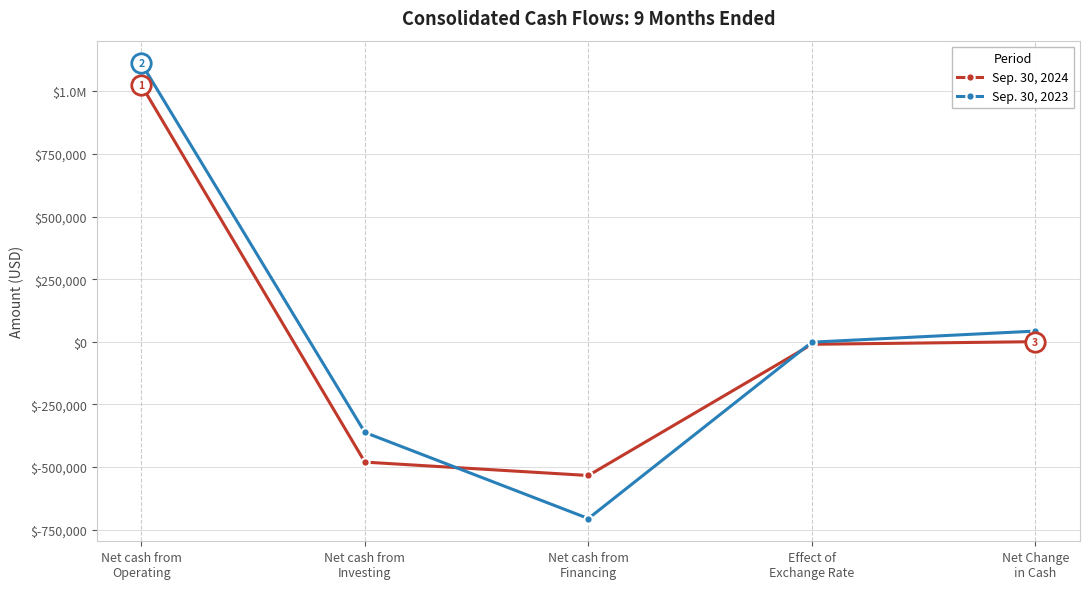

List the series in order of their overall mean, highest first.

Sep. 30, 2023, Sep. 30, 2024